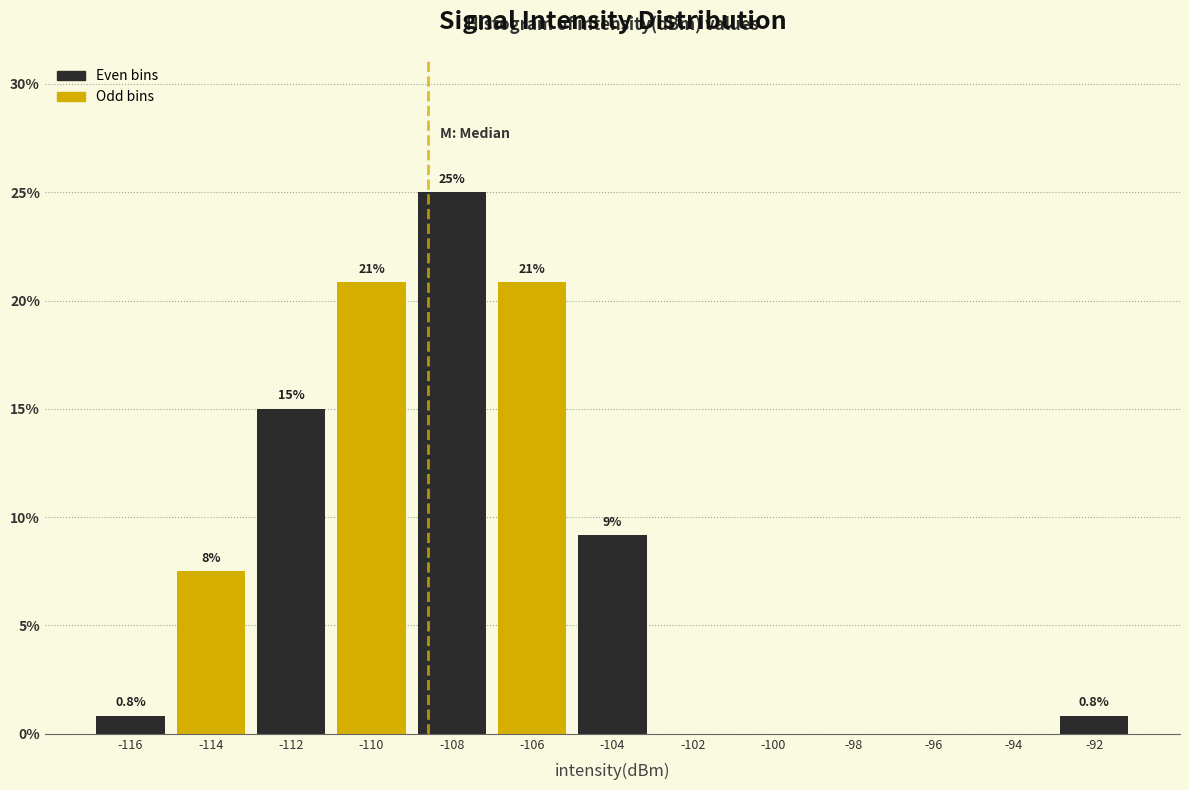

Which range on the x-axis has the tallest bar?

-109 to -107